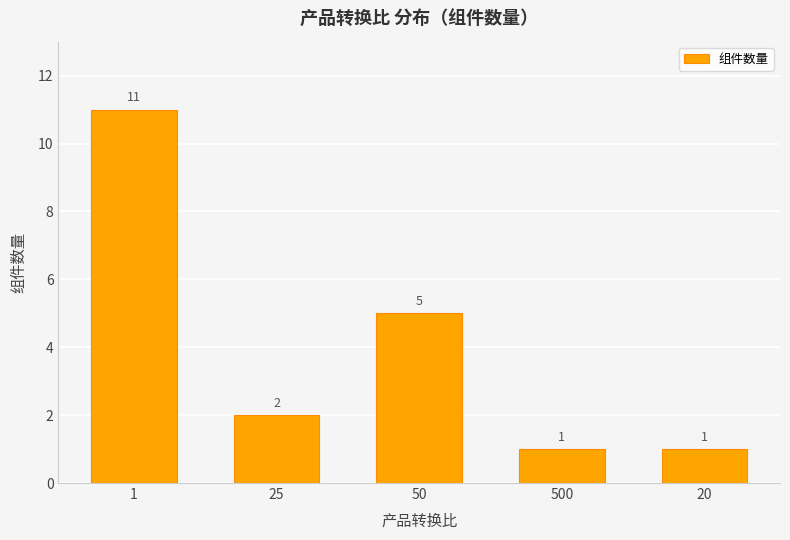

How many distinct data groups are displayed?

1